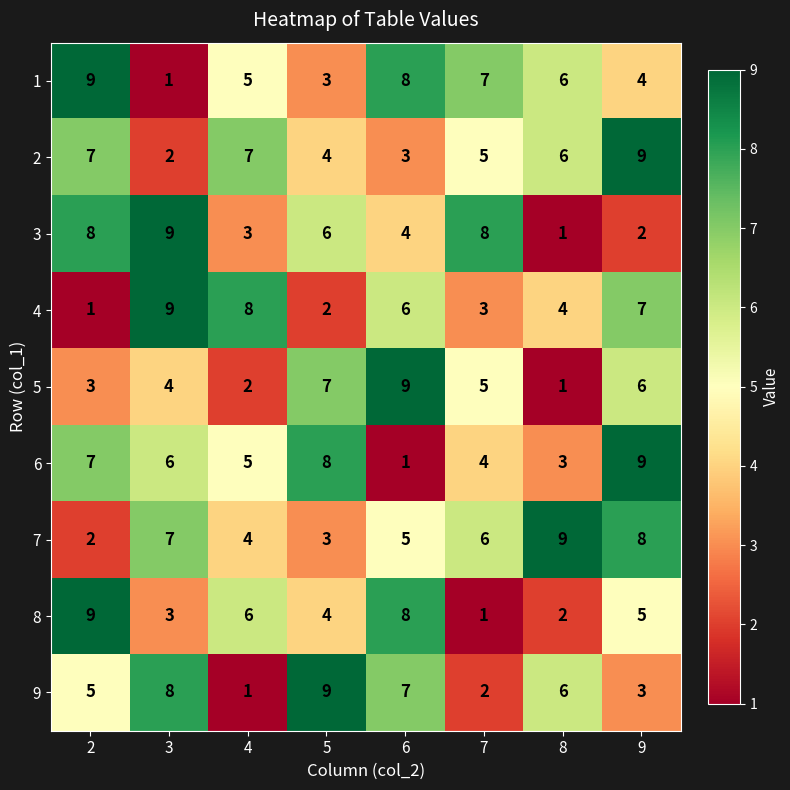

The 6 series shows 9 at 2. True or false?

False